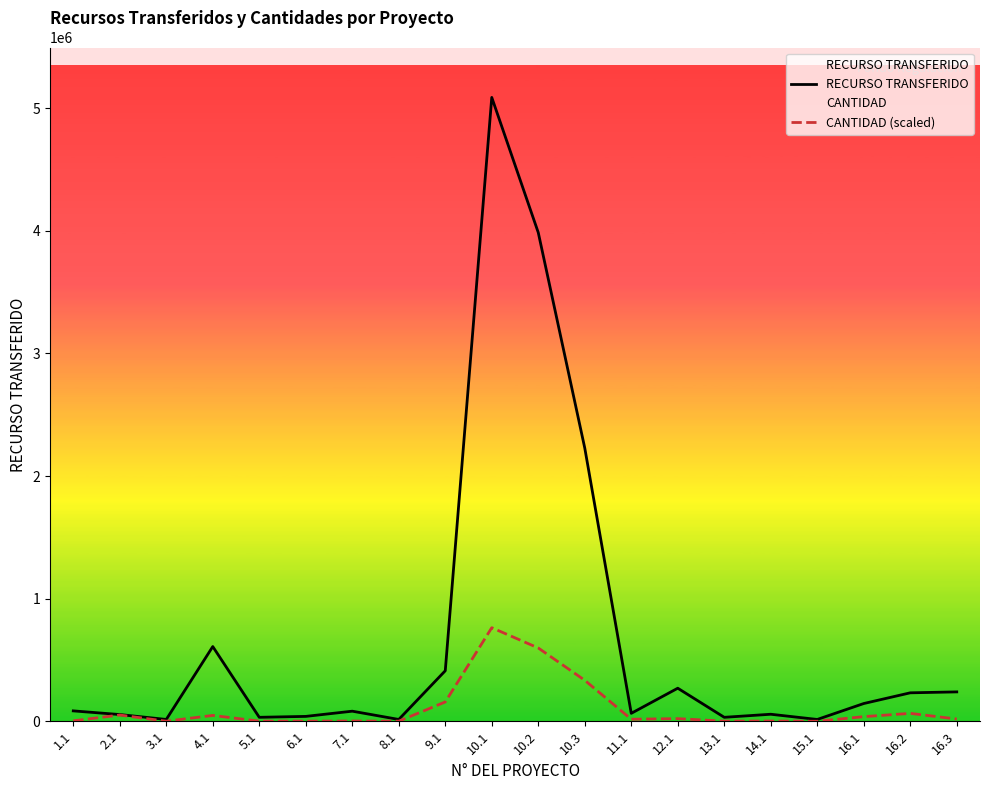

Where is the first local maximum for CANTIDAD (scaled)?

2.1